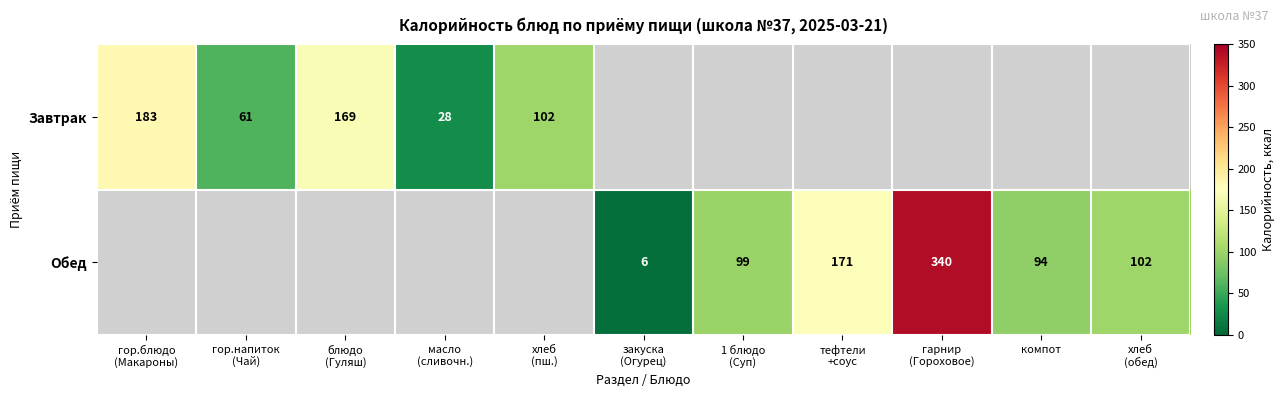

Which label corresponds to the smallest value in the chart?

закуска
(Огурец)